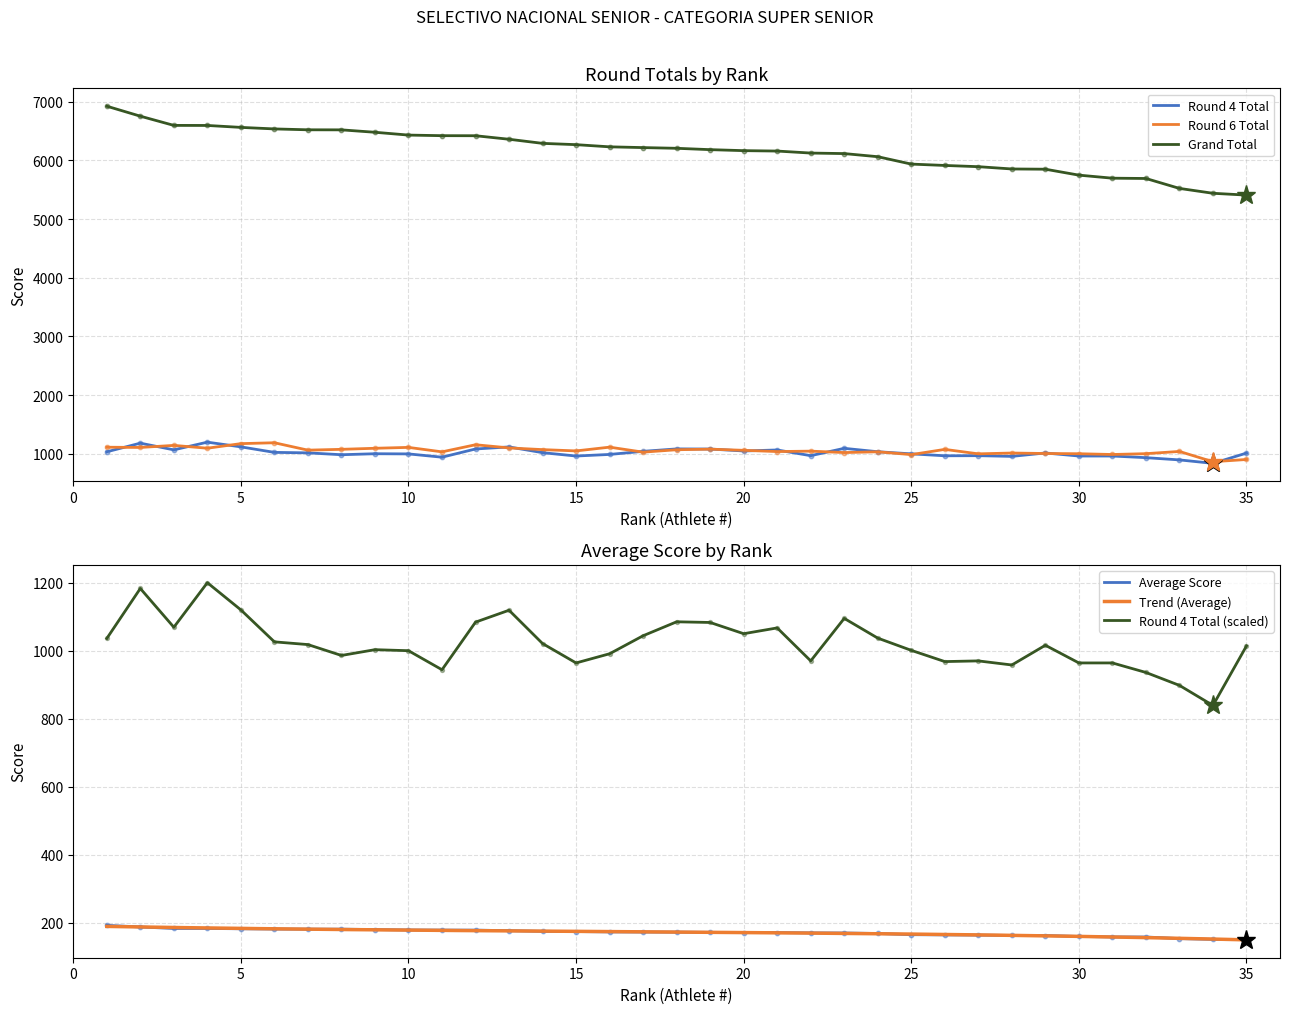

At how many categories does at least one series exceed 4838?

35